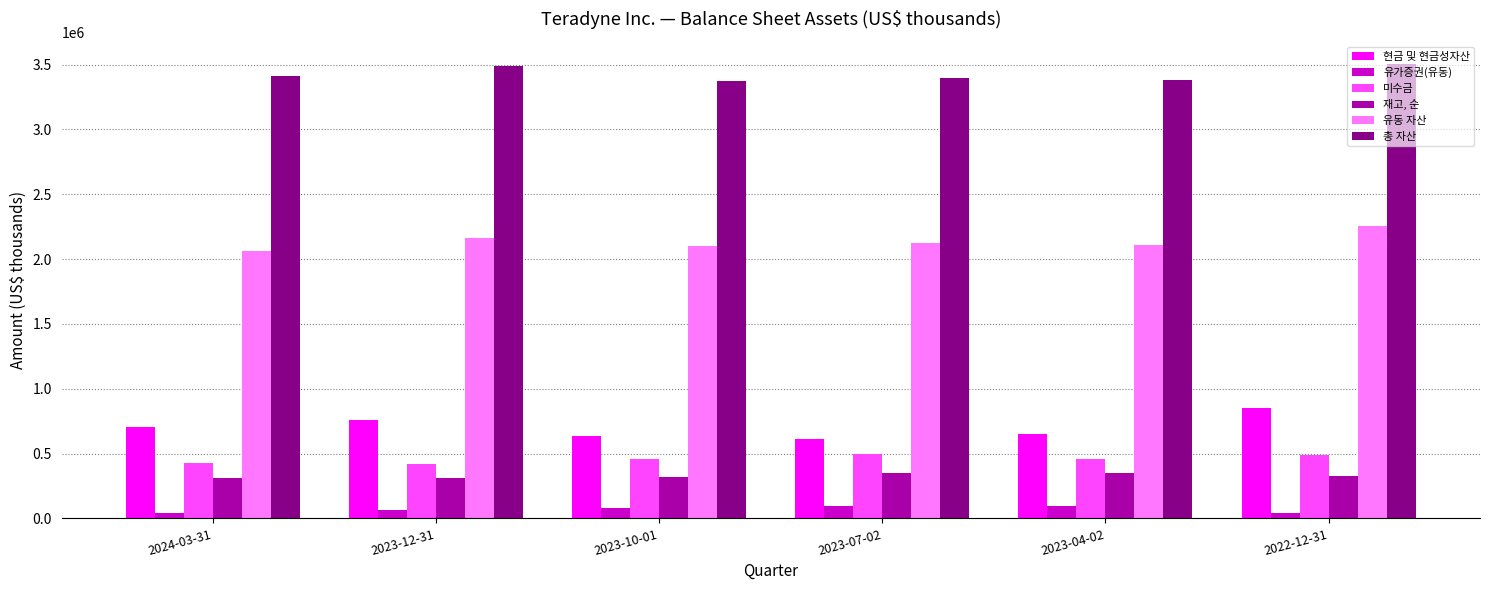

At how many categories does at least one series exceed 1310690?

6